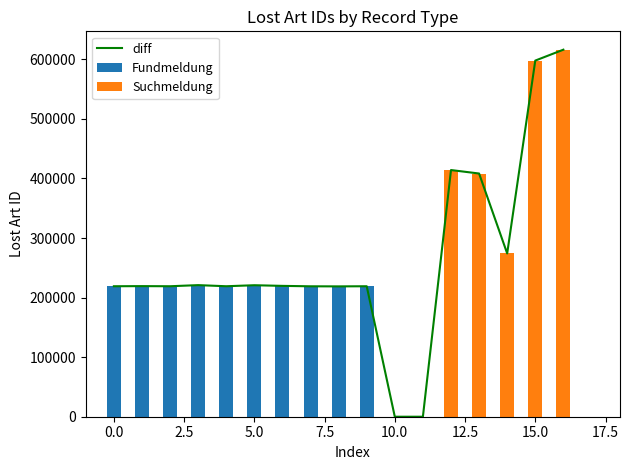

Does the chart contain stacked bars?

No